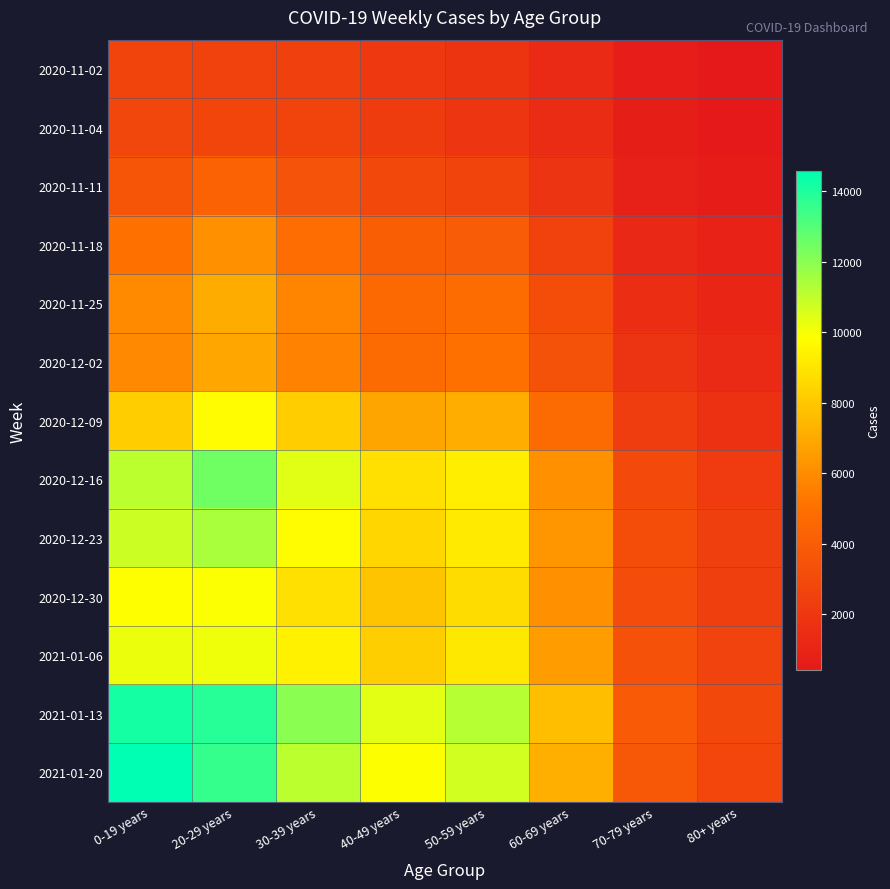

Between 50-59 years and 80+ years, which series saw the biggest shift?

2021-01-13